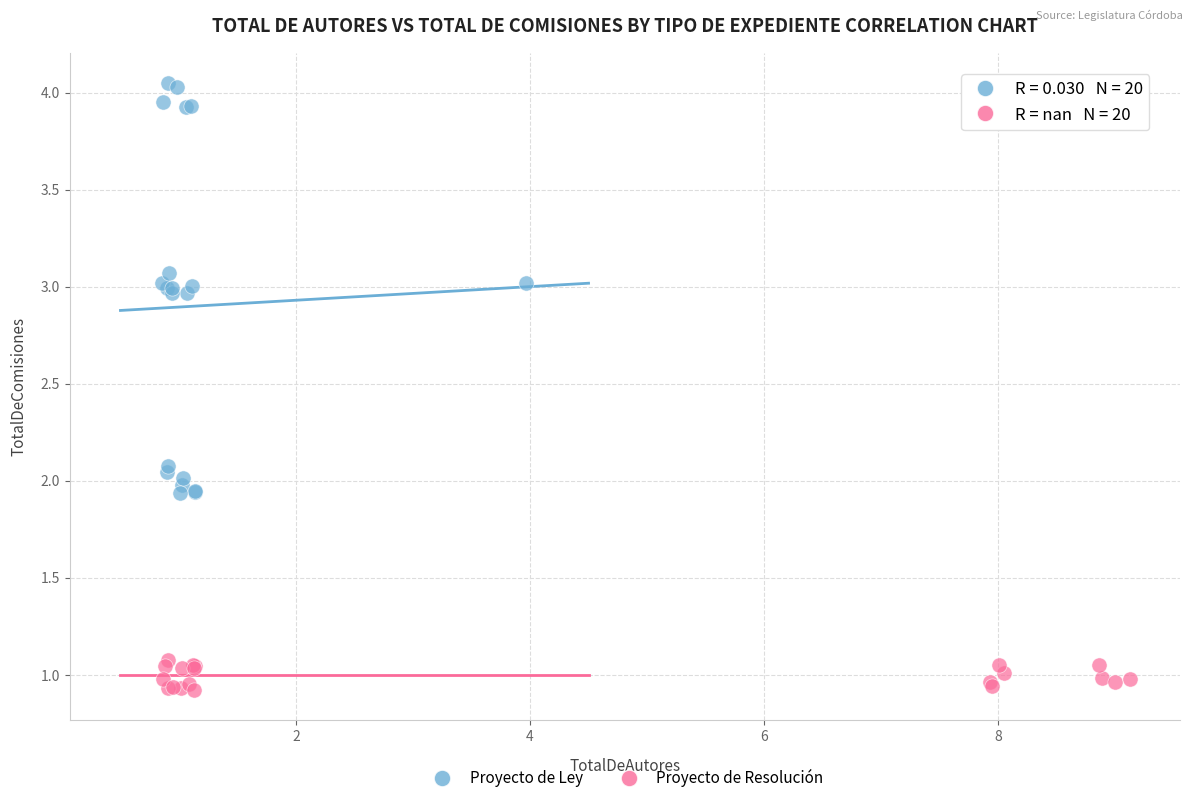

Which series contains the lowest Y value?

Proyecto de Resolución